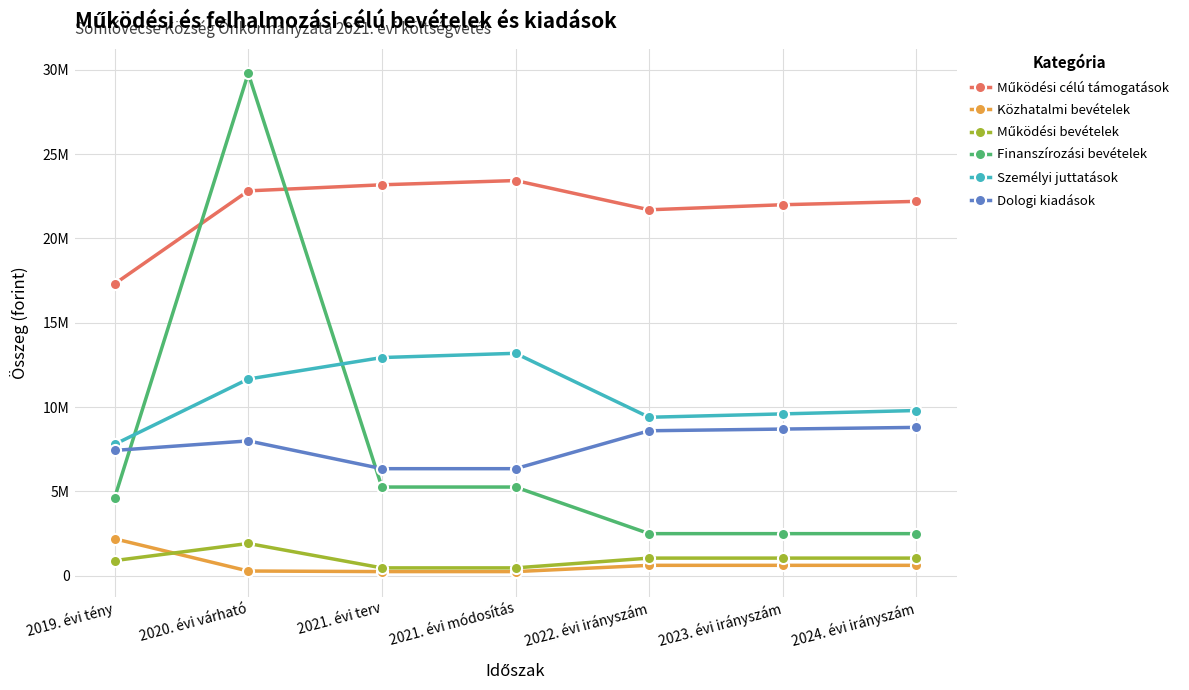

Reading left to right, list all the values displayed in this chart.

Működési célú támogatások: 17307885	22821721	23181834	23433934	21700000	22000000	22200000
Közhatalmi bevételek: 2195902	284625	250000	250000	621500	621500	621500
Működési bevételek: 902811	1917553	470370	470370	1050100	1050100	1050100
Finanszírozási bevételek: 4622101	29785288	5263066	5263066	2500000	2500000	2500000
Személyi juttatások: 7794880	11665894	12940384	13191484	9400000	9600000	9800000
Dologi kiadások: 7434163	7999408	6351269	6351269	8600000	8700000	8800000